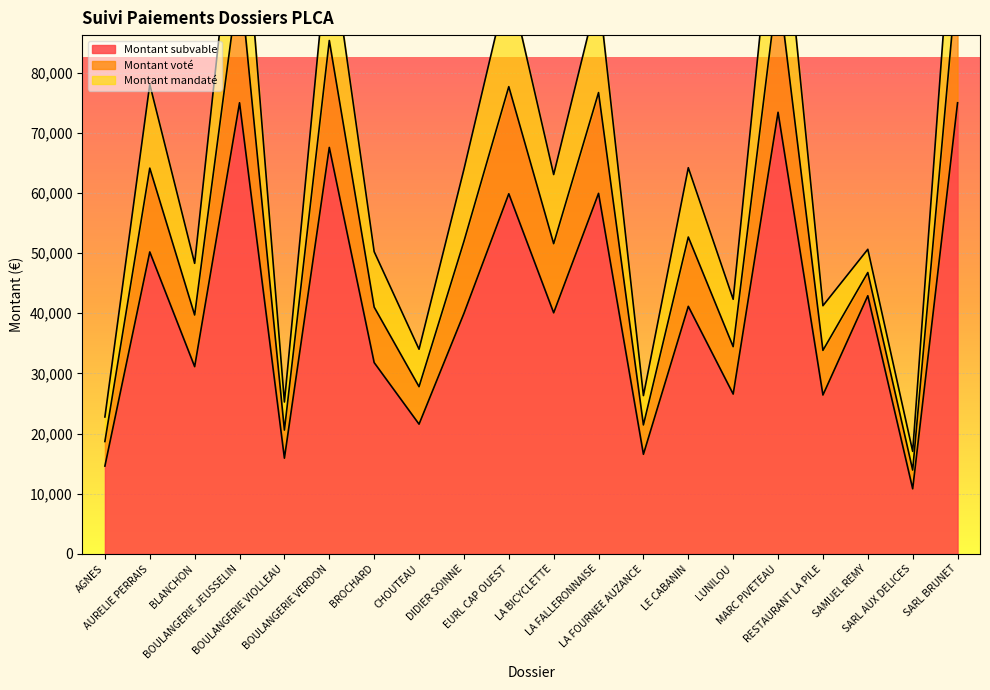

What is the difference between the Montant subvable values at EURL CAP OUEST and SAMUEL REMY?

16956.3